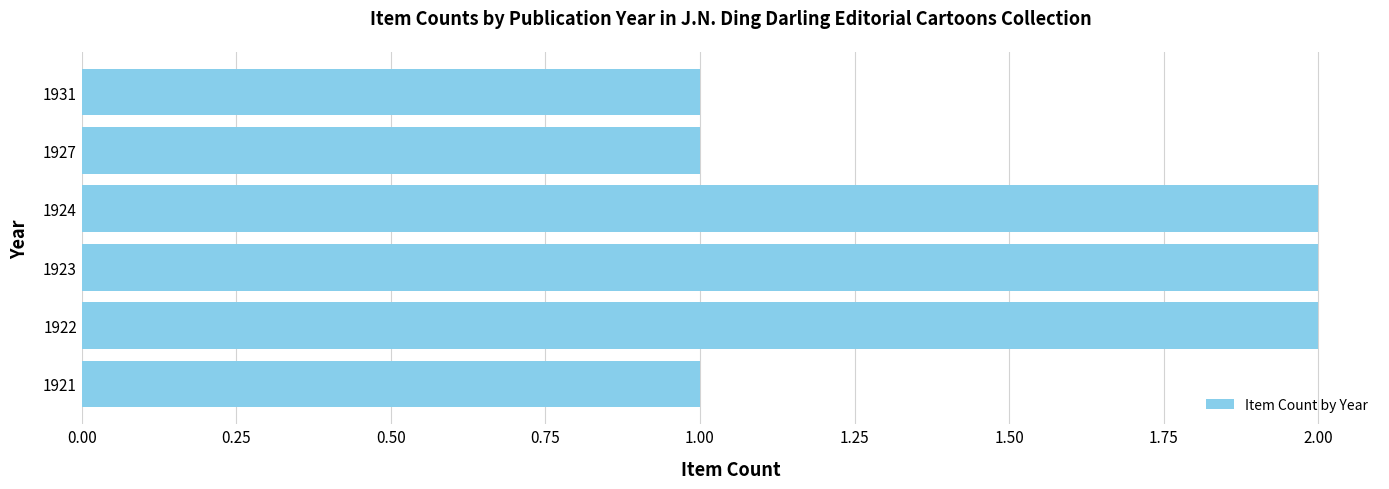

The value at 1927 is 2. True or false?

False